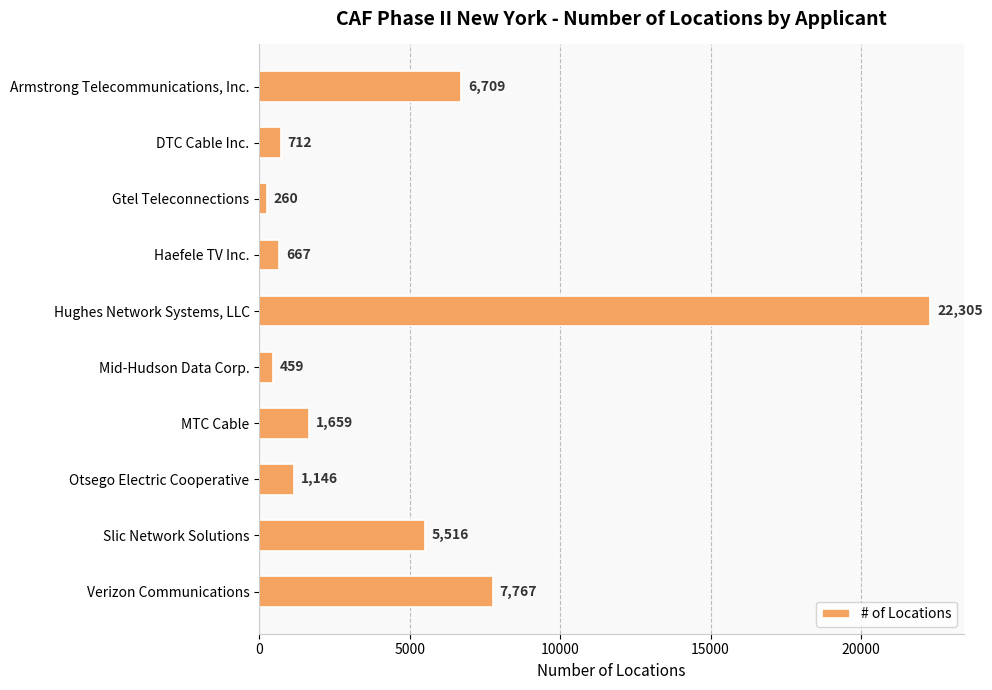

What is the label of the 10th bar from the top?

Verizon Communications